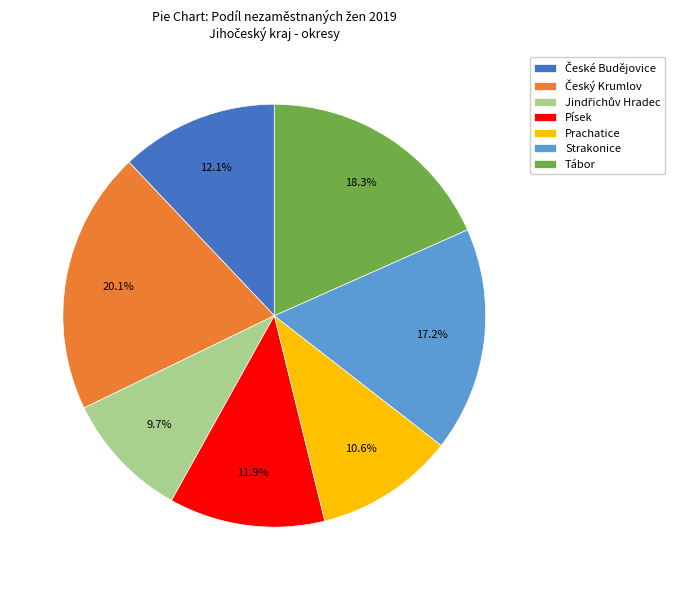

The Tábor slice represents 29% of the pie. True or false?

False